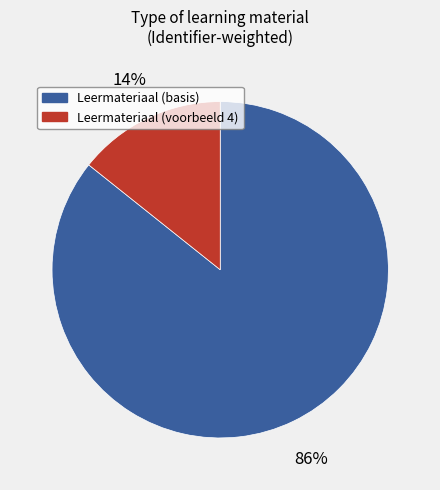

Does any single category account for the majority?

Yes